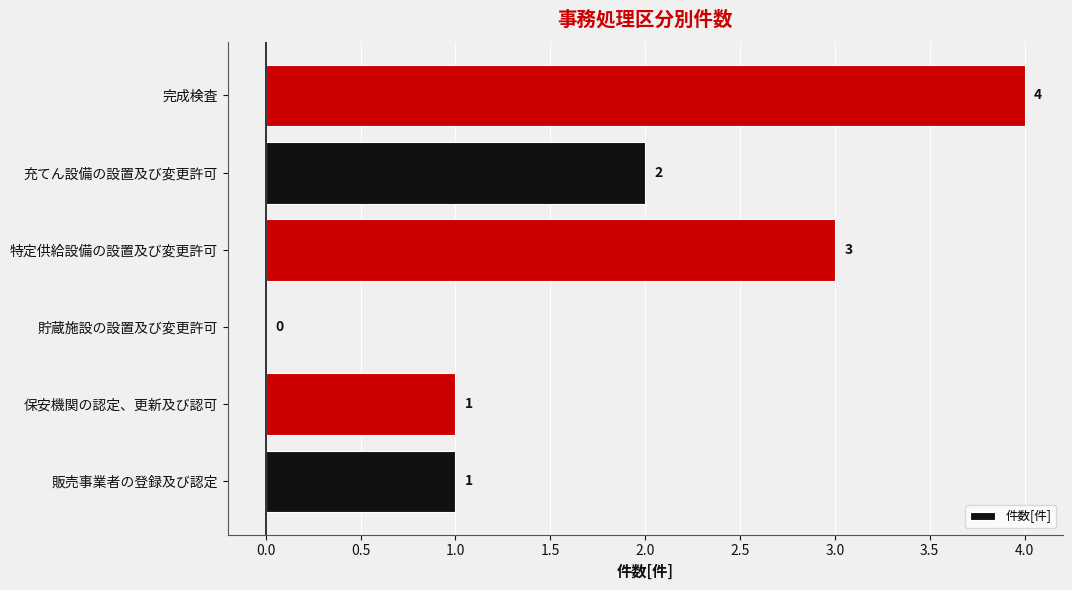

At which category does the chart reach its peak across all series?

完成検査